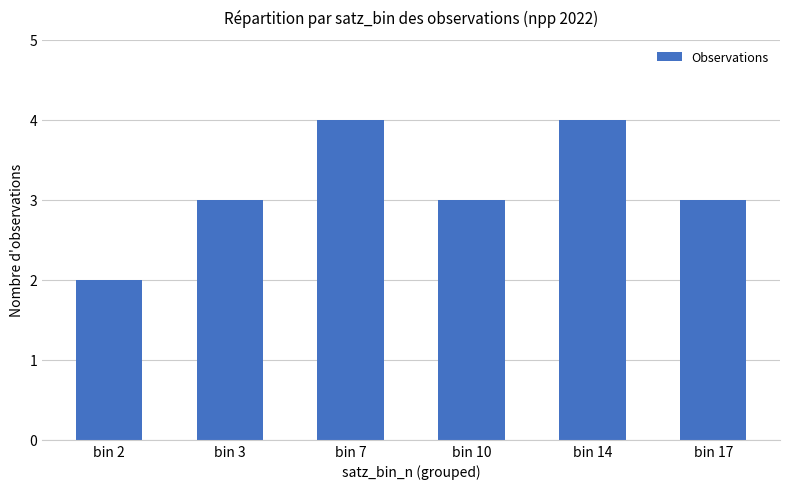

Reading left to right, transcribe all the data shown in this chart.

bin 2=2	bin 3=3	bin 7=4	bin 10=3	bin 14=4	bin 17=3